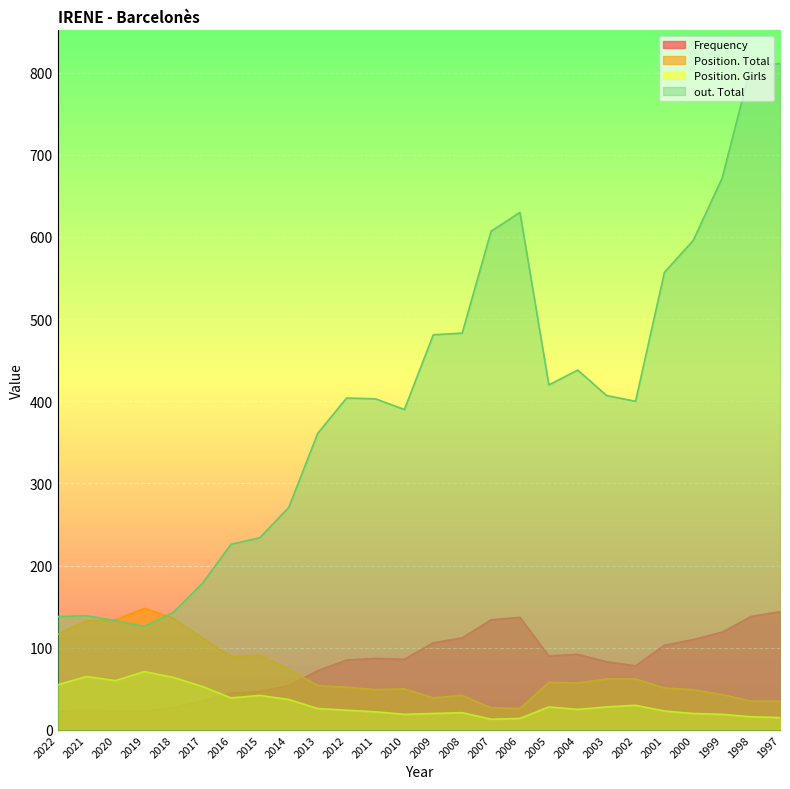

True or false: Position. Total has more than 1 interior local peaks.

True